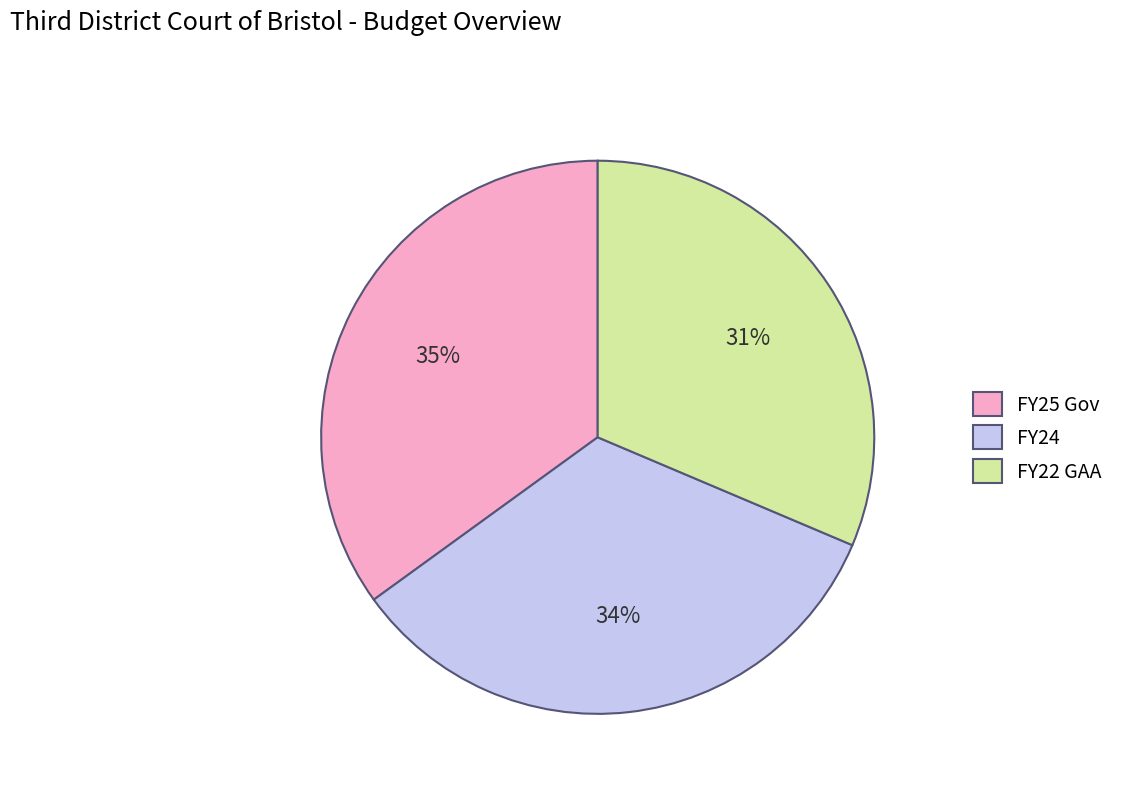

Count the number of slices in the pie.

3